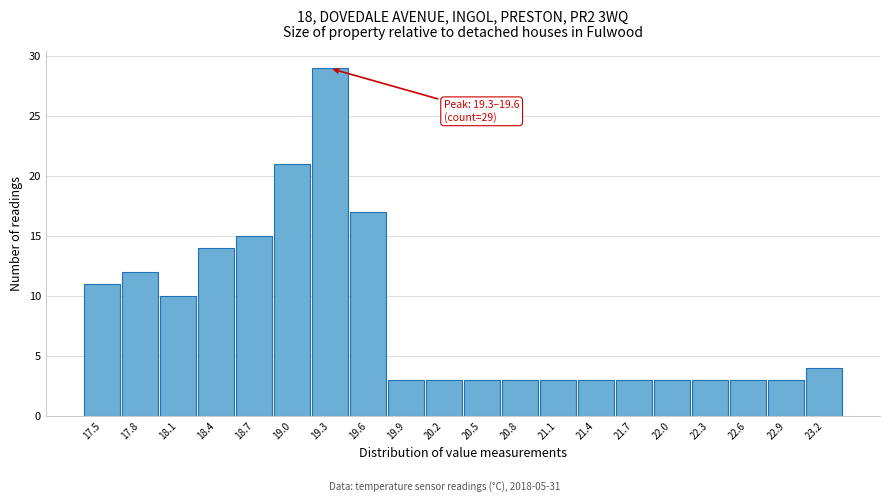

Reading left to right, what are all the values shown in this chart?

11	12	10	14	15	21	29	17	3	3	3	3	3	3	3	3	3	3	3	4